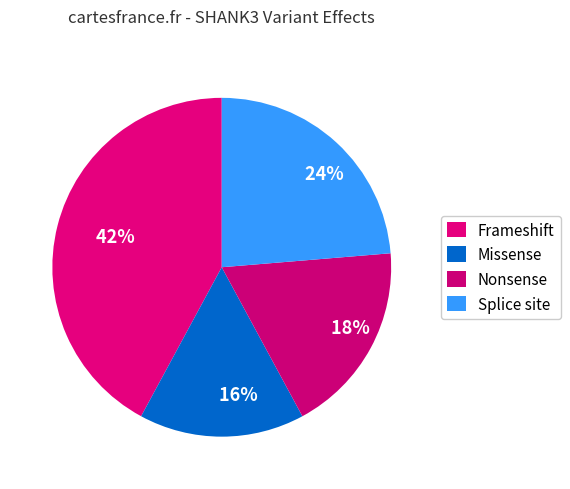

Is Splice site the majority of the pie?

No